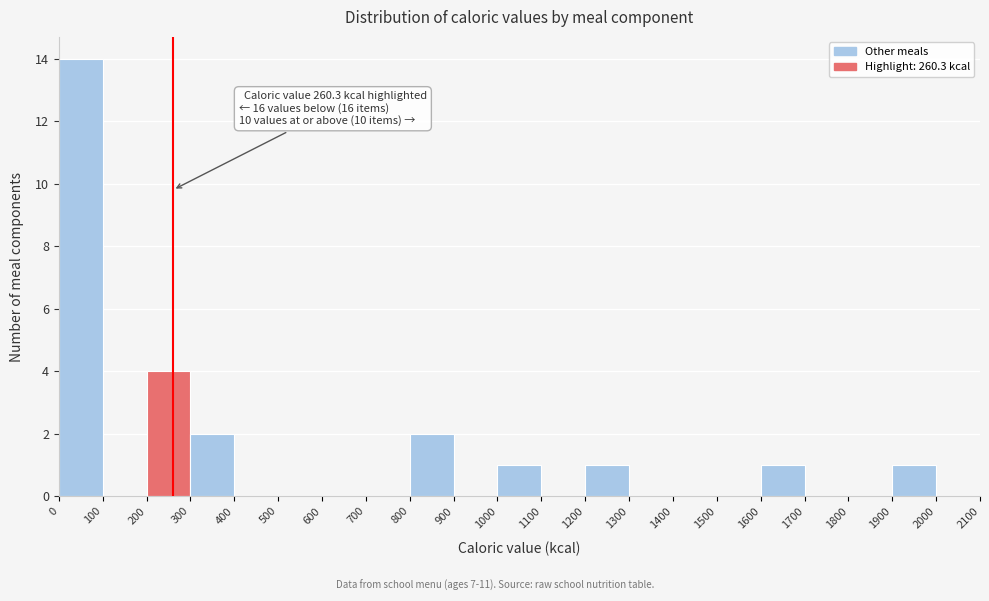

Which range on the x-axis has the tallest bar?

0 to 100